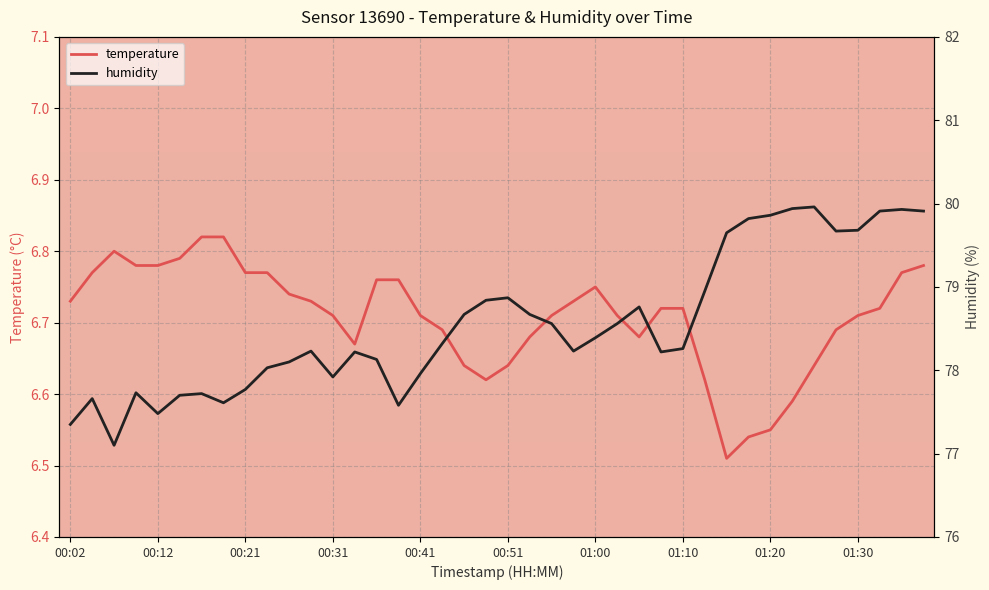

Rank the series by their maximum value, from highest to lowest.

humidity, temperature